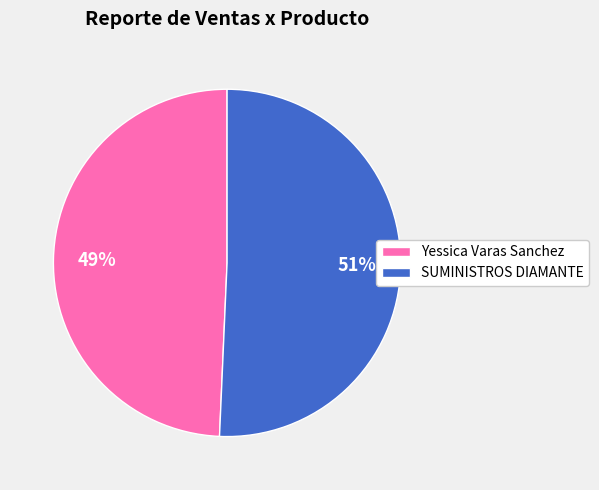

What is the smallest slice in the pie chart?

Yessica Varas Sanchez